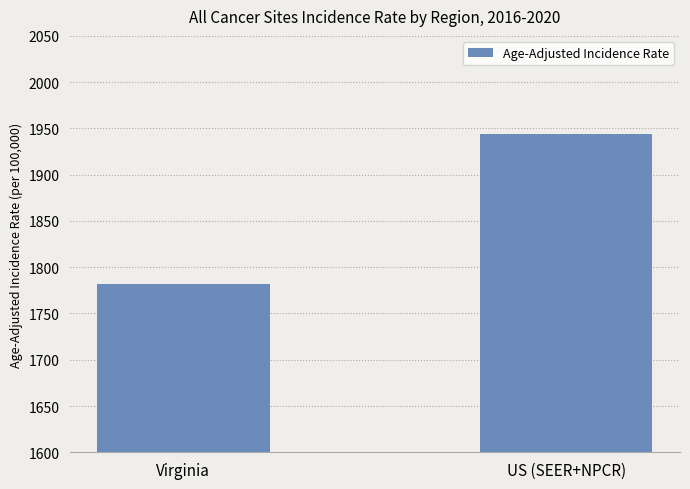

How many bars are there in total?

2